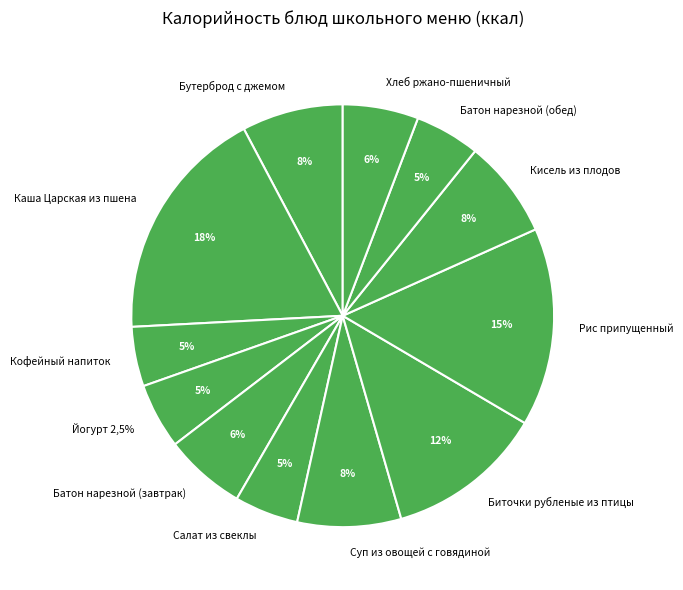

Which slice is the smallest?

Кофейный напиток